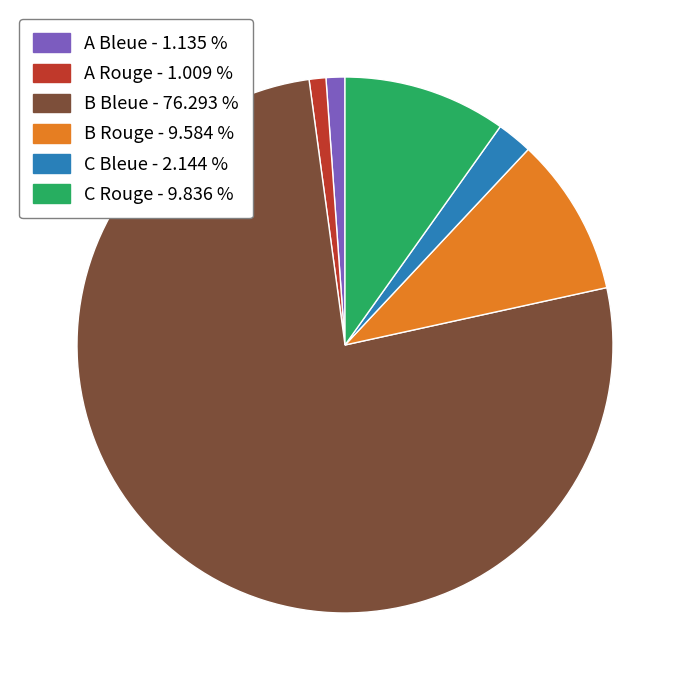

Is the sum of C Rouge and B Bleue greater than half?

Yes